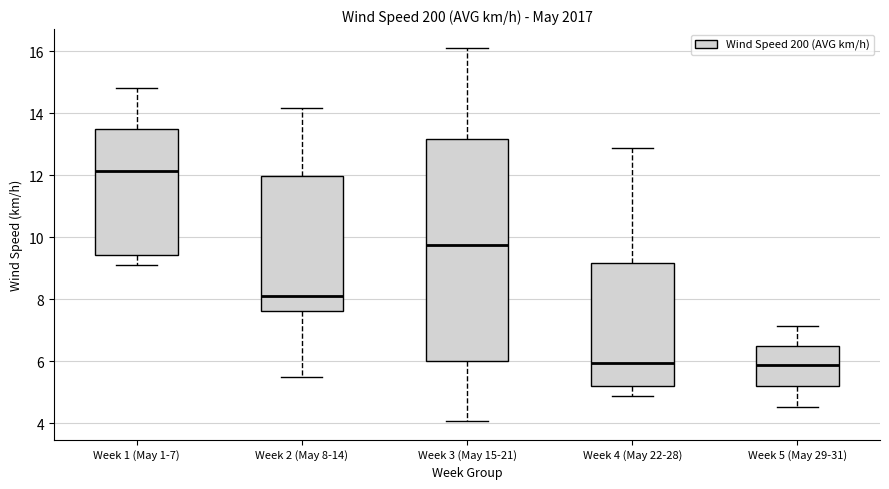

Which box has the highest median line?

Week 1 (May 1-7)